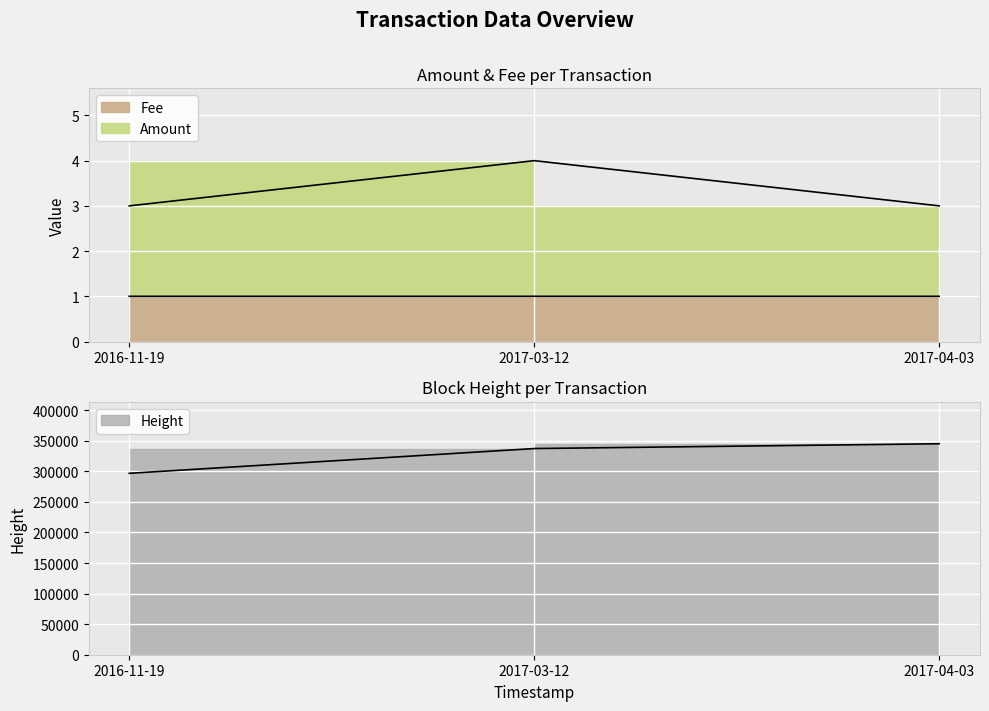

Which series has the largest total across all categories?

Height